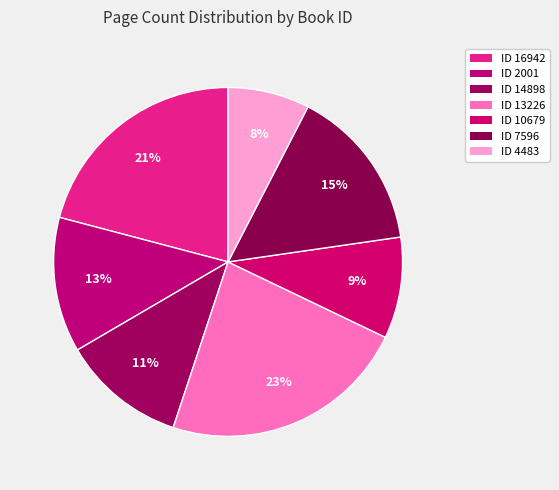

How many slices are in this pie chart?

7